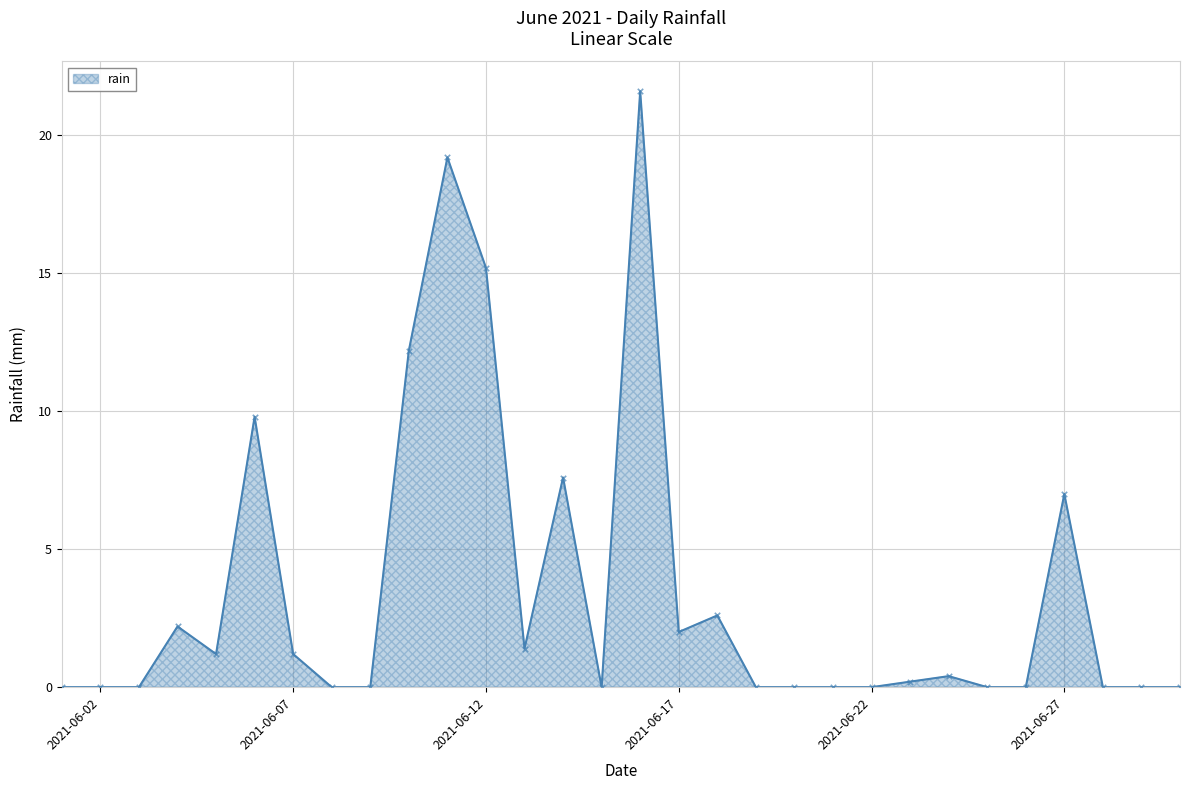

What is the difference between the maximum and minimum values?

21.6